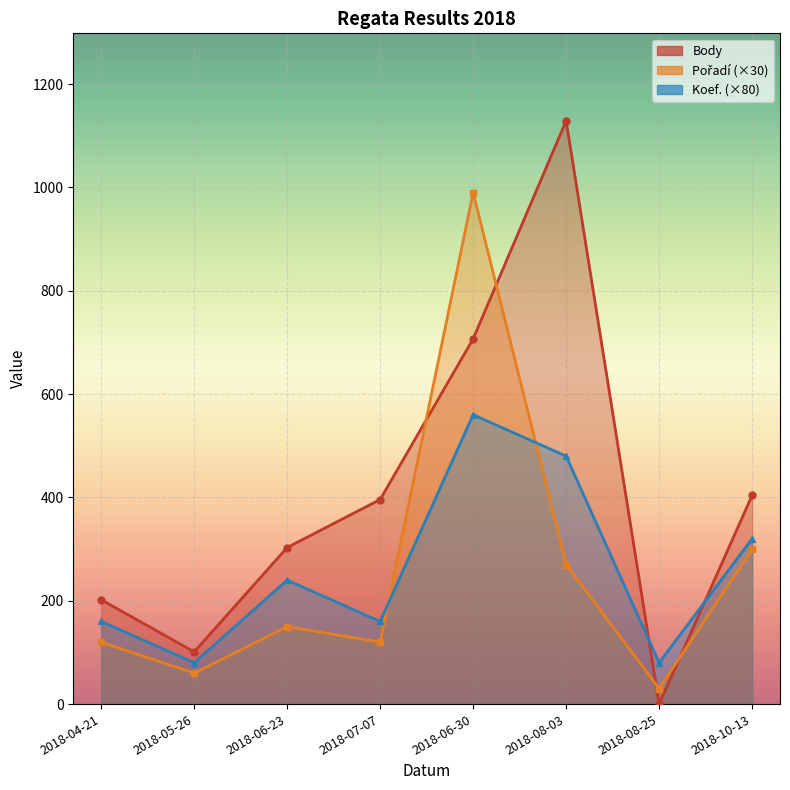

Rank the series at 2018-05-26 from lowest to highest value.

Pořadí, Koef., Body